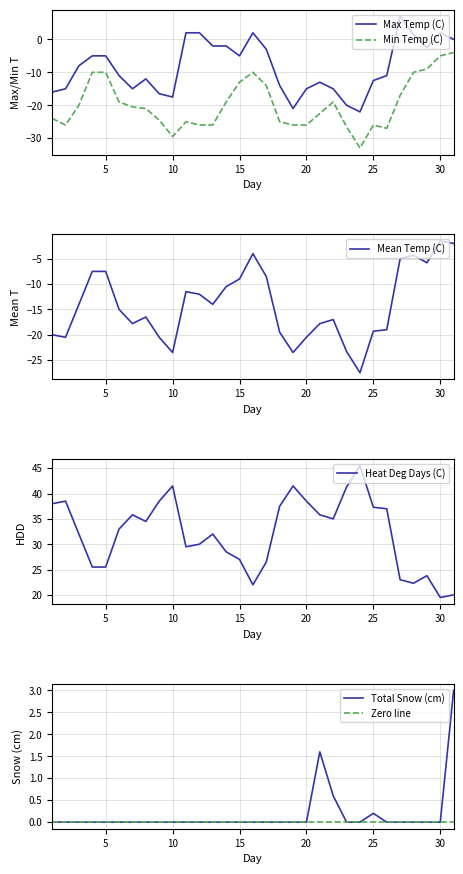

What is the minimum value for Max Temp (C)?

-22.0